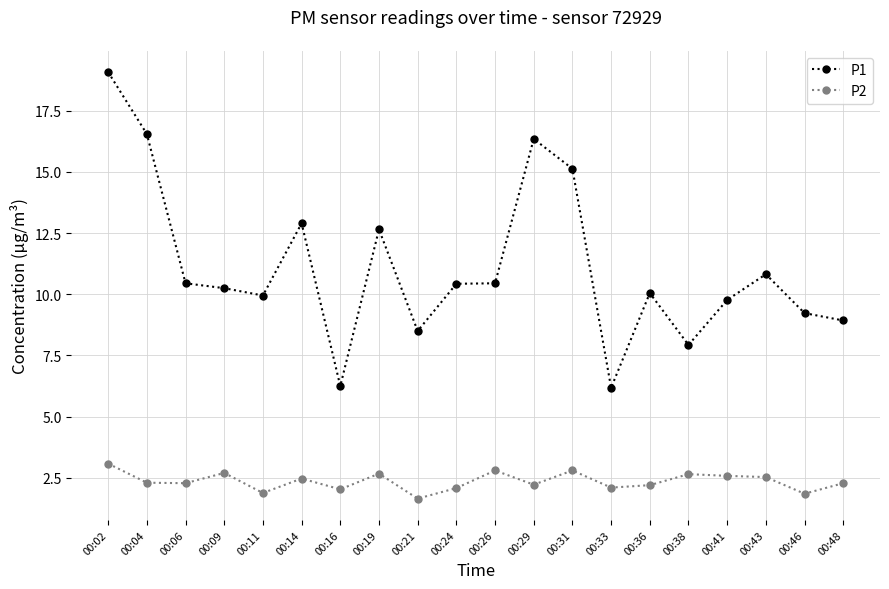

Rank the series by their maximum value, from highest to lowest.

P1, P2